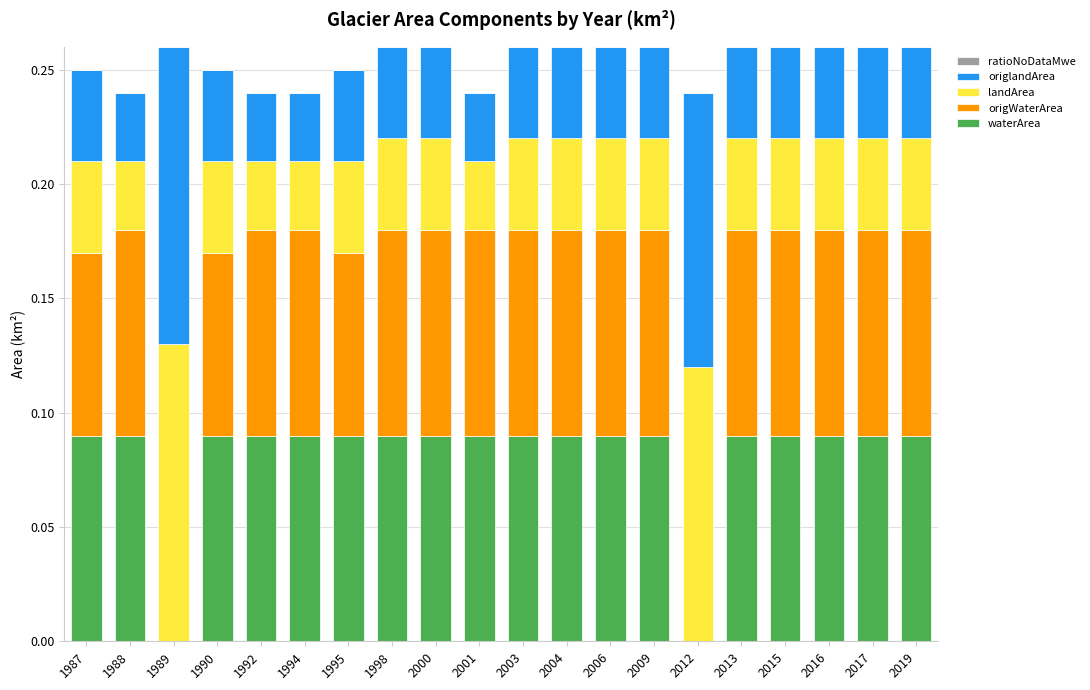

Is it true that waterArea equals 0.0 at 1989?

True